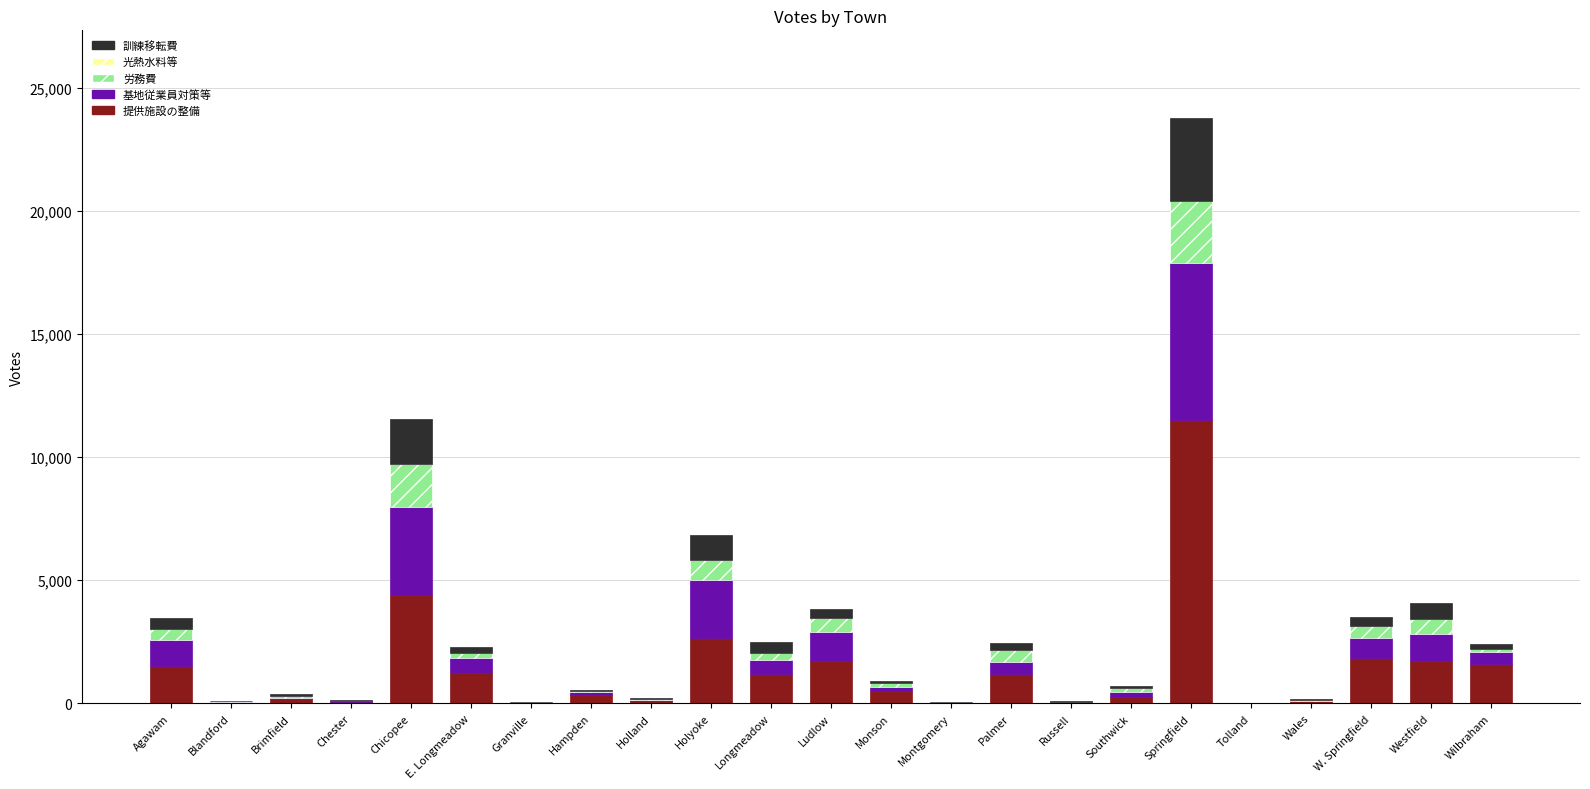

What is the highest value of the 提供施設の整備 series?

11505